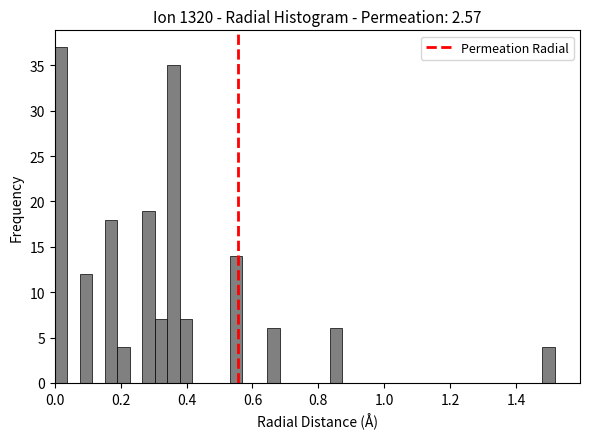

Around what value on the x-axis is the tallest bar? Give the approximate position of its centre, as read against the axis.

0.02